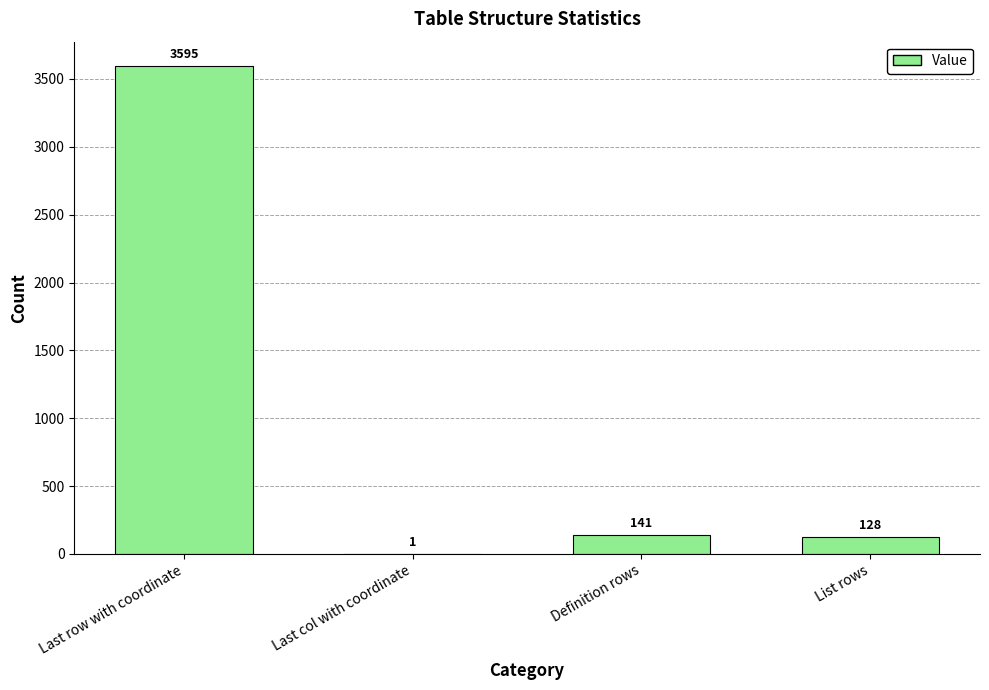

Are the bars horizontal?

No